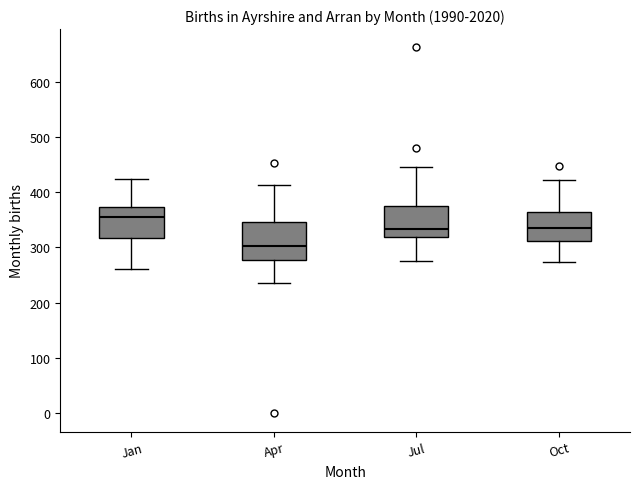

Comparing the boxes themselves (not the whiskers), which one is the tallest?

Apr